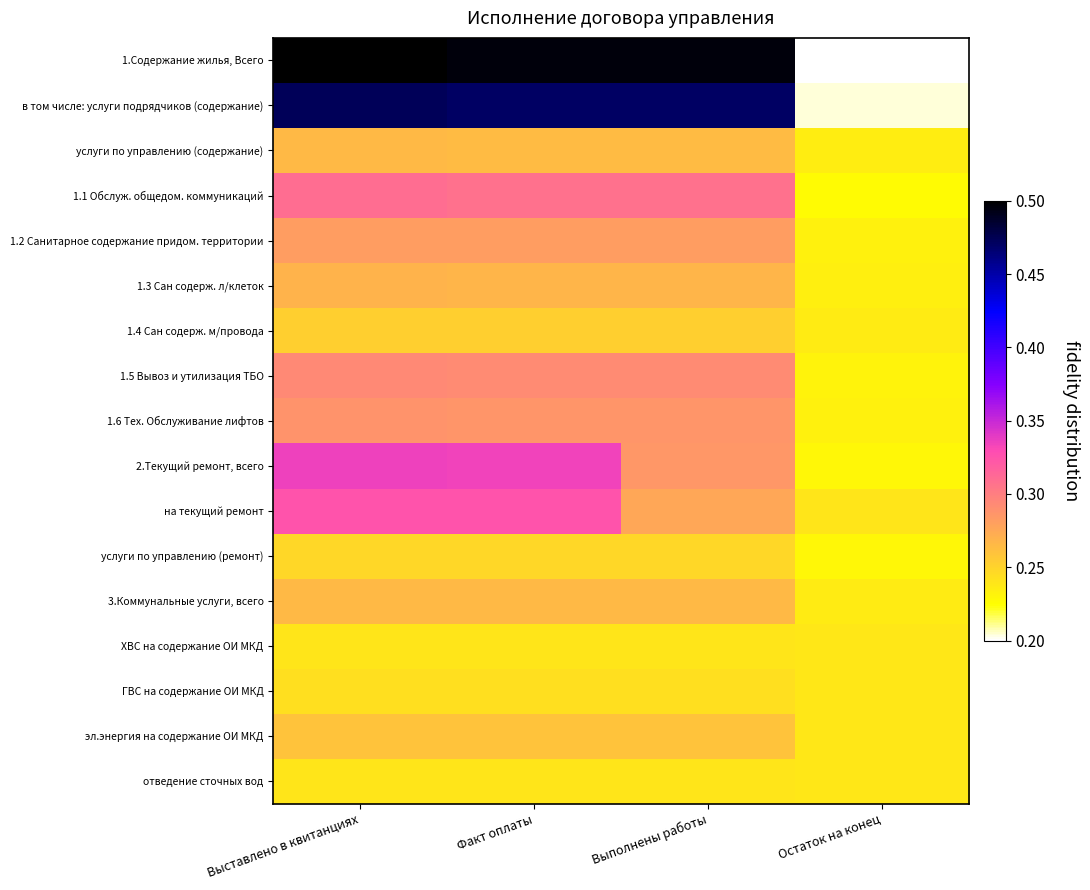

What is the spread (max minus min) of values at Выставлено в квитанциях?

0.3